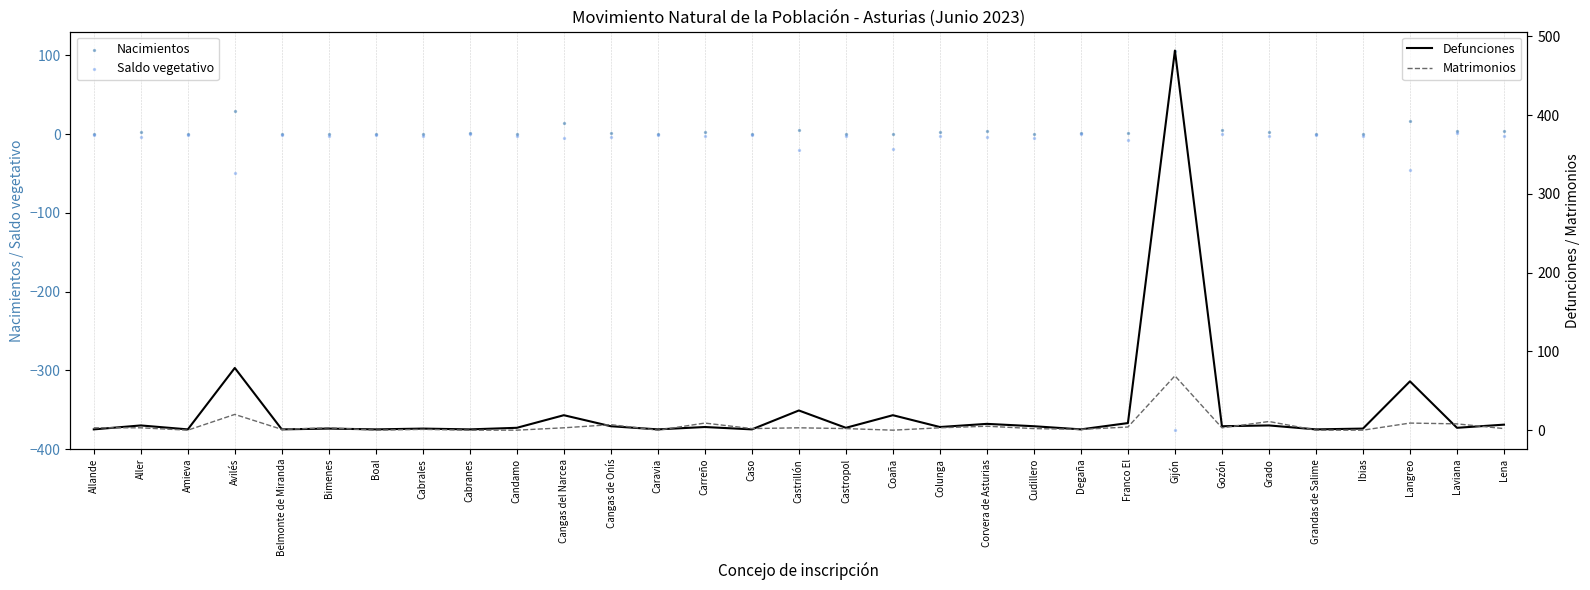

At how many categories does at least one series exceed 226?

1